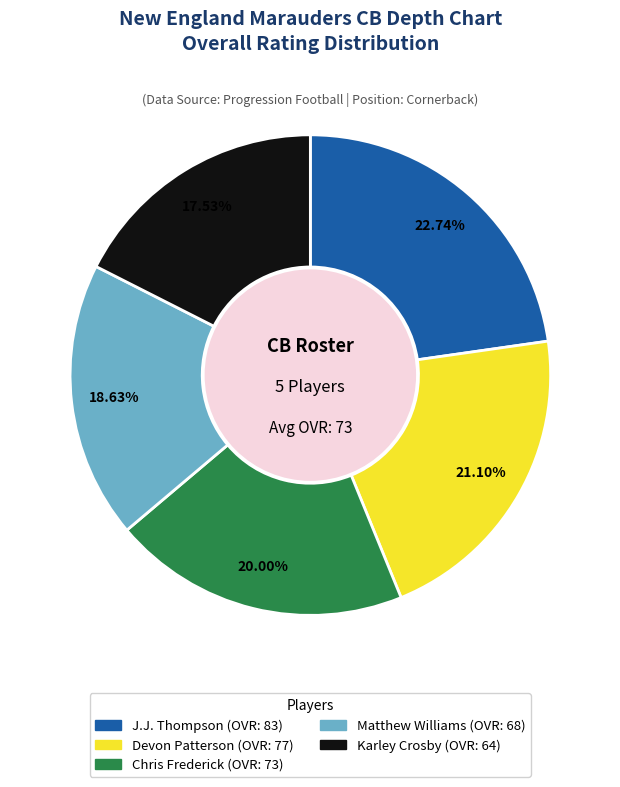

Combined, what portion of the pie is Matthew Williams and Chris Frederick?

38.6%